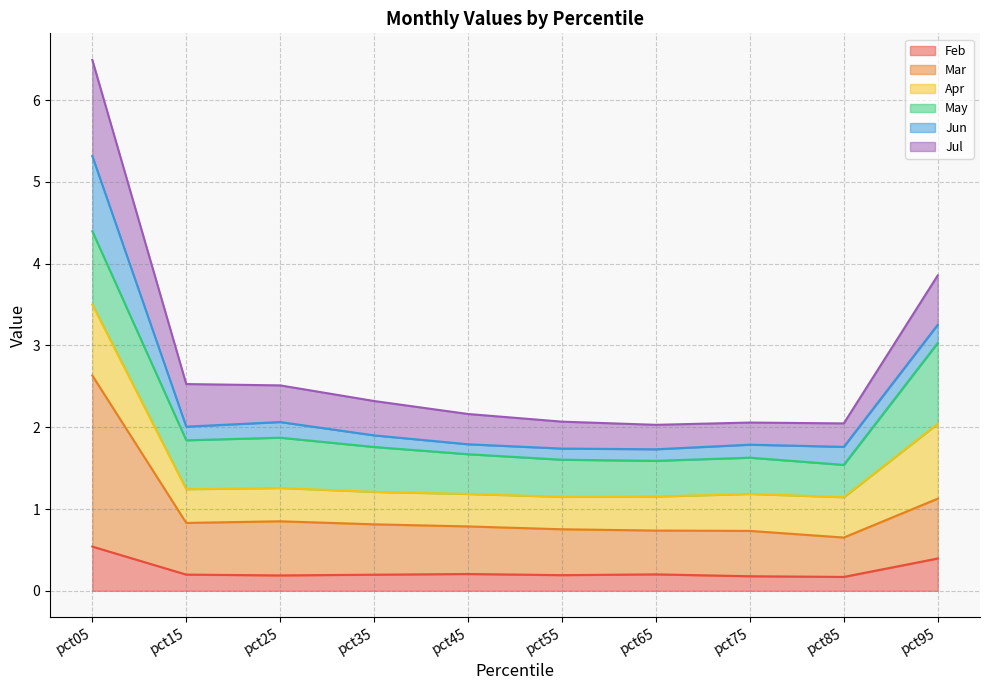

True or false: Mar has a value of 0.4 at pct25.

False